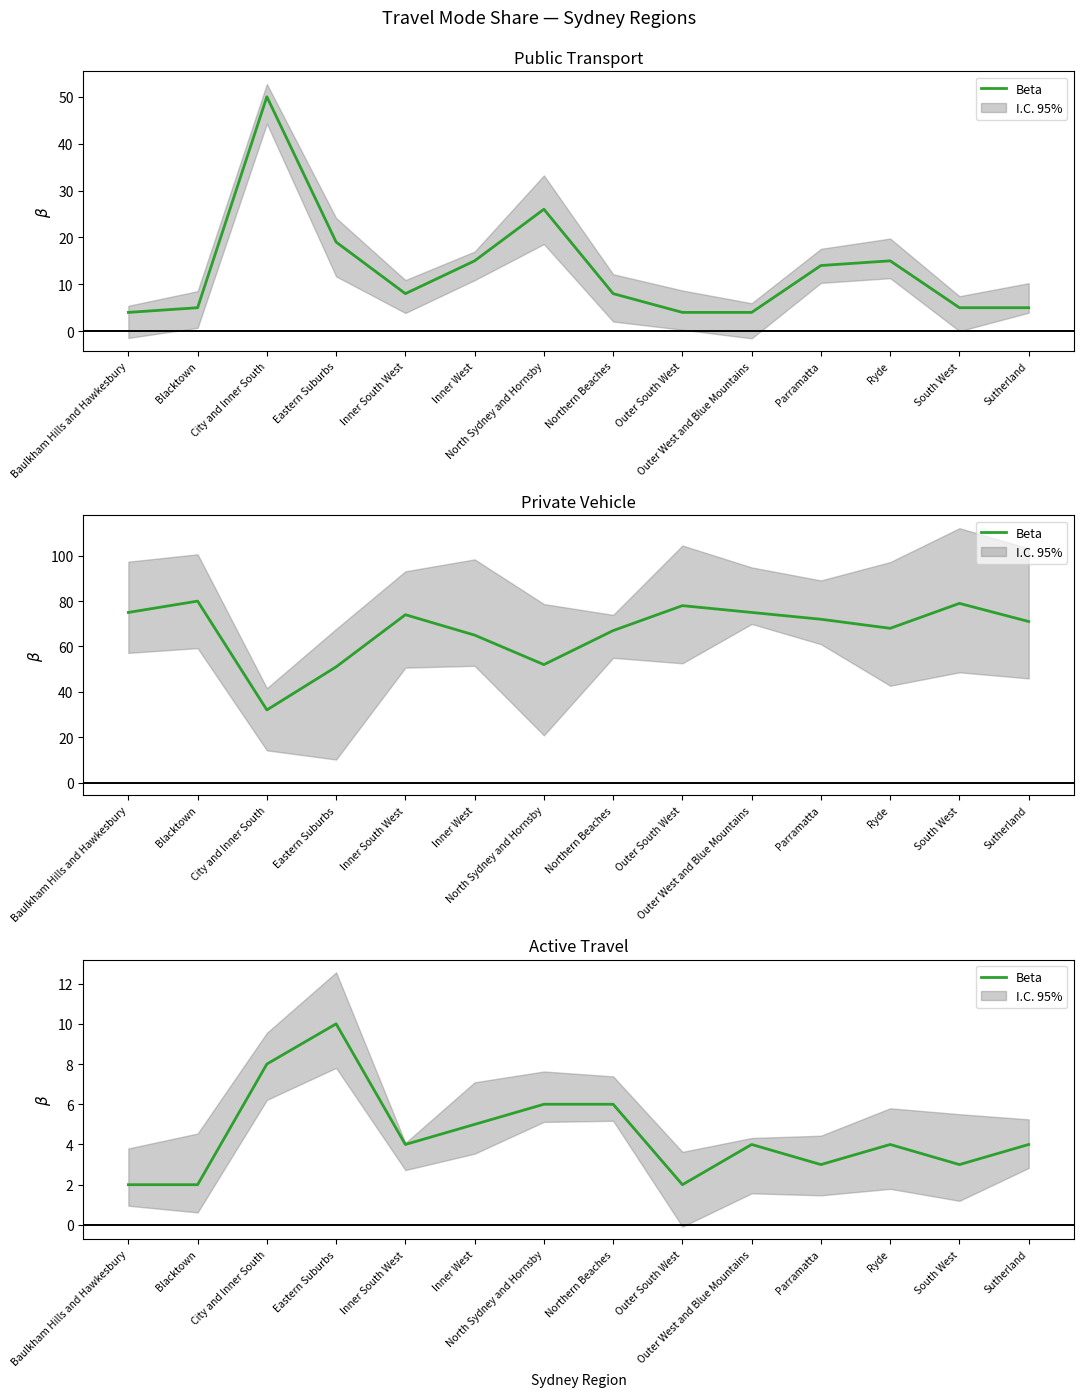

Where is the first local minimum?

Inner South West